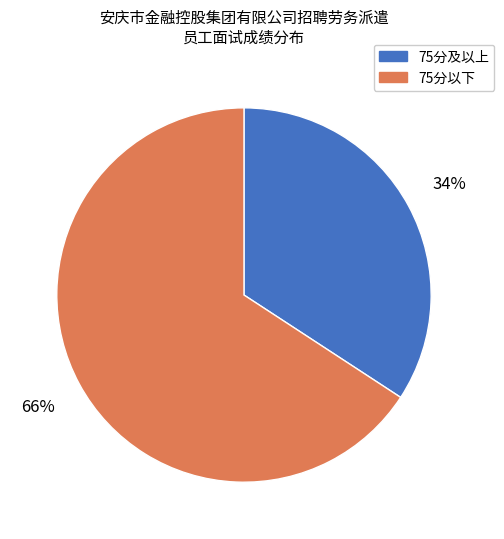

To the nearest percent, what is the difference between the largest and smallest slice percentages?

32%